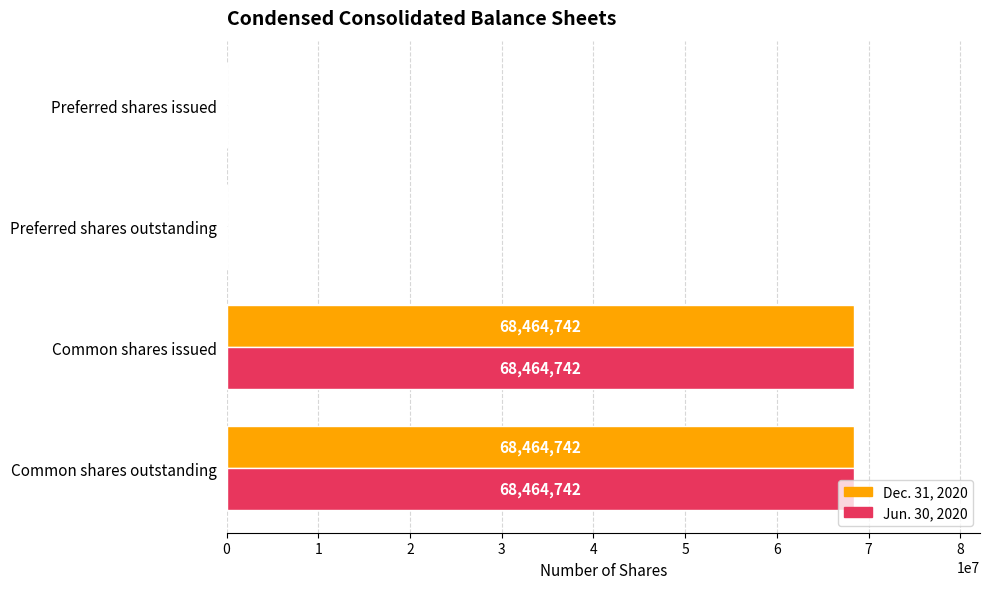

Is the value of Dec. 31, 2020 at Common shares issued greater than the value of Jun. 30, 2020 at Preferred shares outstanding?

Yes